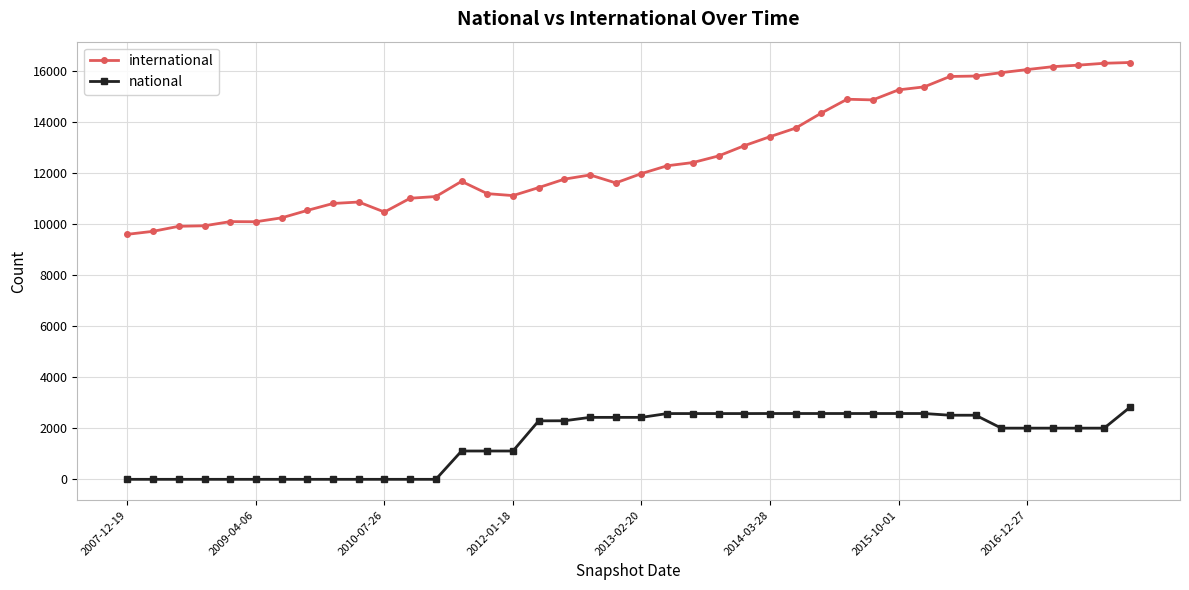

What is the average value of the international series?

12694